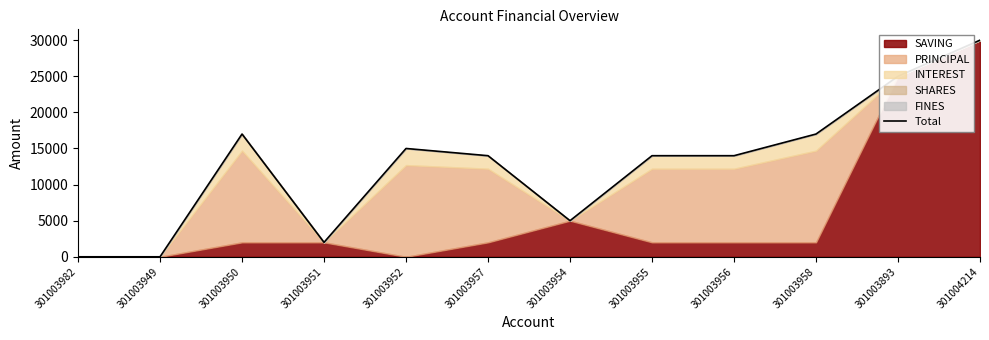

What is the average value?

12750